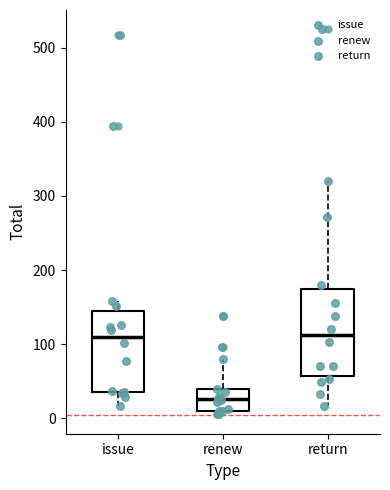

Reading left to right, transcribe this box plot: for each box, give where its median line is, the range the box spans, and where its two whiskers end, as read against the y-axis. The values are not printed on the chart, so give them approximately, as read against the axis.

issue: median 110, box 40 to 140, whiskers 20 to 160
renew: median 30, box 10 to 40, whiskers 10 (just below the box's lower edge) to 80
return: median 110, box 60 to 170, whiskers 20 to 320